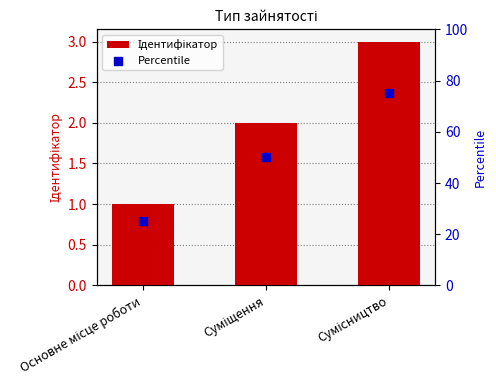

What are all the series names shown in the legend?

Ідентифікатор, Percentile